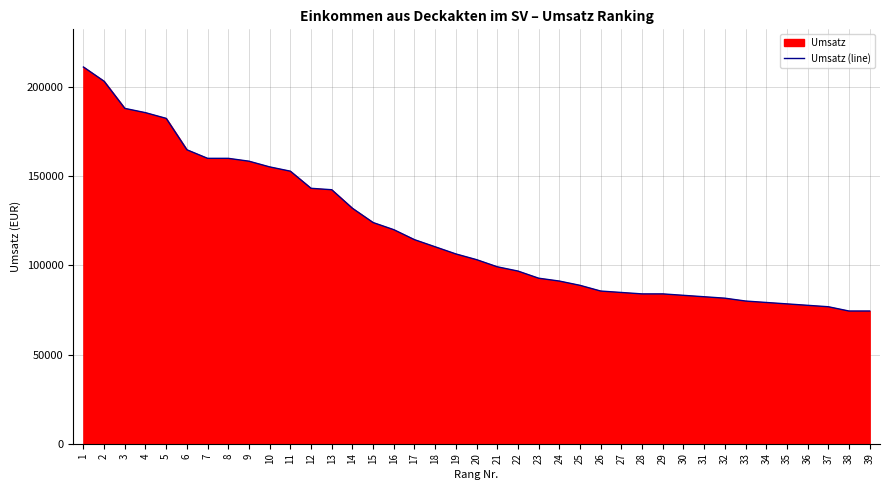

Rank the categories by value from lowest to highest.

38, 39, 37, 36, 35, 34, 33, 32, 31, 30, 28, 29, 27, 26, 25, 24, 23, 22, 21, 20, 19, 18, 17, 16, 15, 14, 13, 12, 11, 10, 9, 7, 8, 6, 5, 4, 3, 2, 1